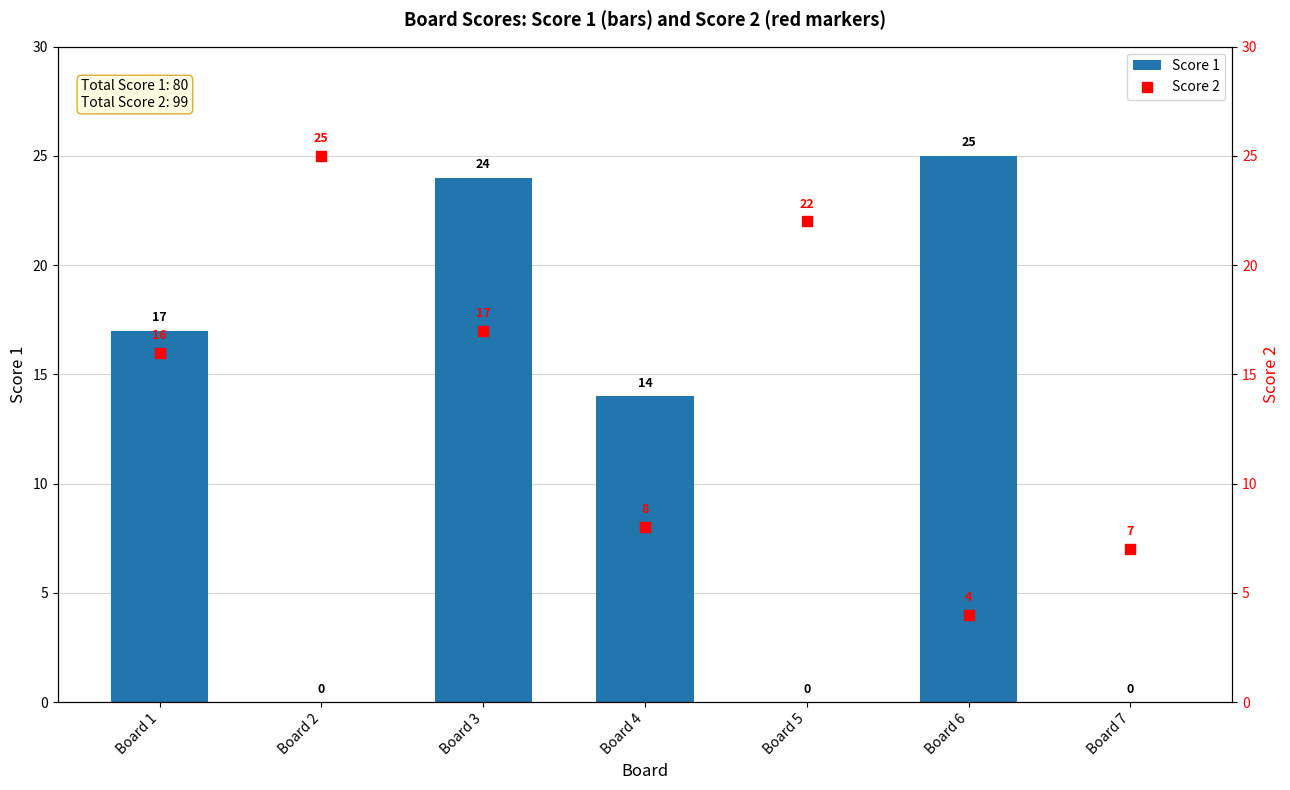

Which series has the widest spread of Y values?

Score 1